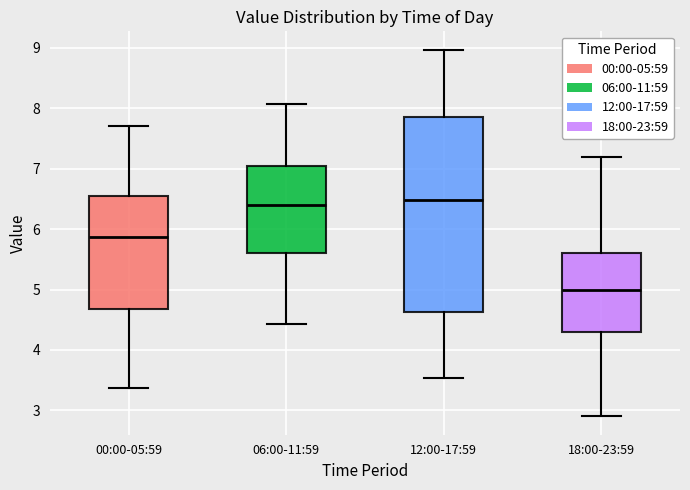

Reading left to right, transcribe this box plot: for each box, give where its median line is, the range the box spans, and where its two whiskers end, as read against the y-axis. The values are not printed on the chart, so give them approximately, as read against the axis.

00:00-05:59: median 5.9, box 4.7 to 6.6, whiskers 3.4 to 7.7
06:00-11:59: median 6.4, box 5.6 to 7.0, whiskers 4.4 to 8.1
12:00-17:59: median 6.5, box 4.6 to 7.9, whiskers 3.5 to 9.0
18:00-23:59: median 5.0, box 4.3 to 5.6, whiskers 2.9 to 7.2